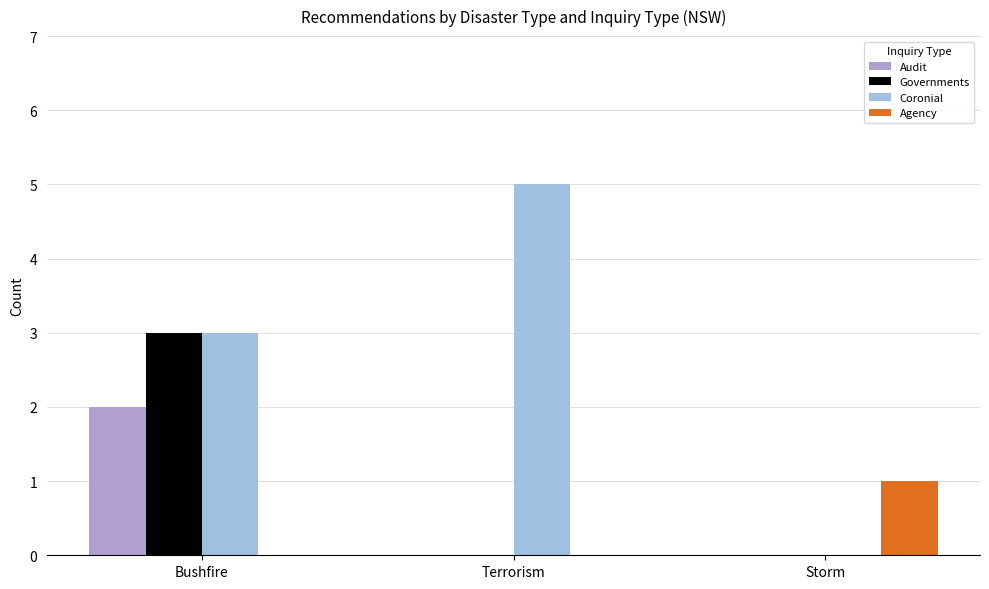

What are all the series names shown in the legend?

Audit, Governments, Coronial, Agency